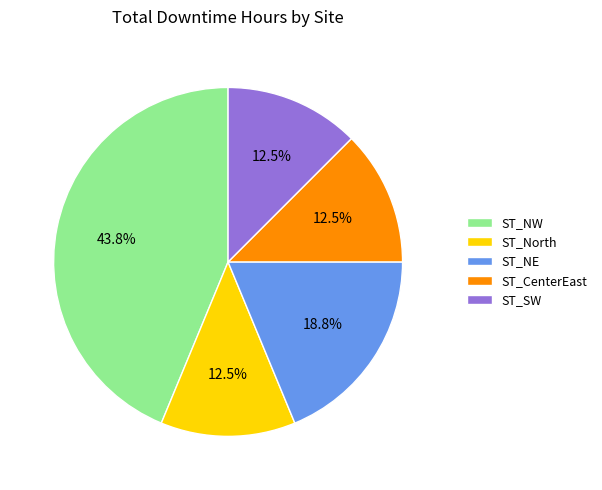

How many slices are in this pie chart?

5